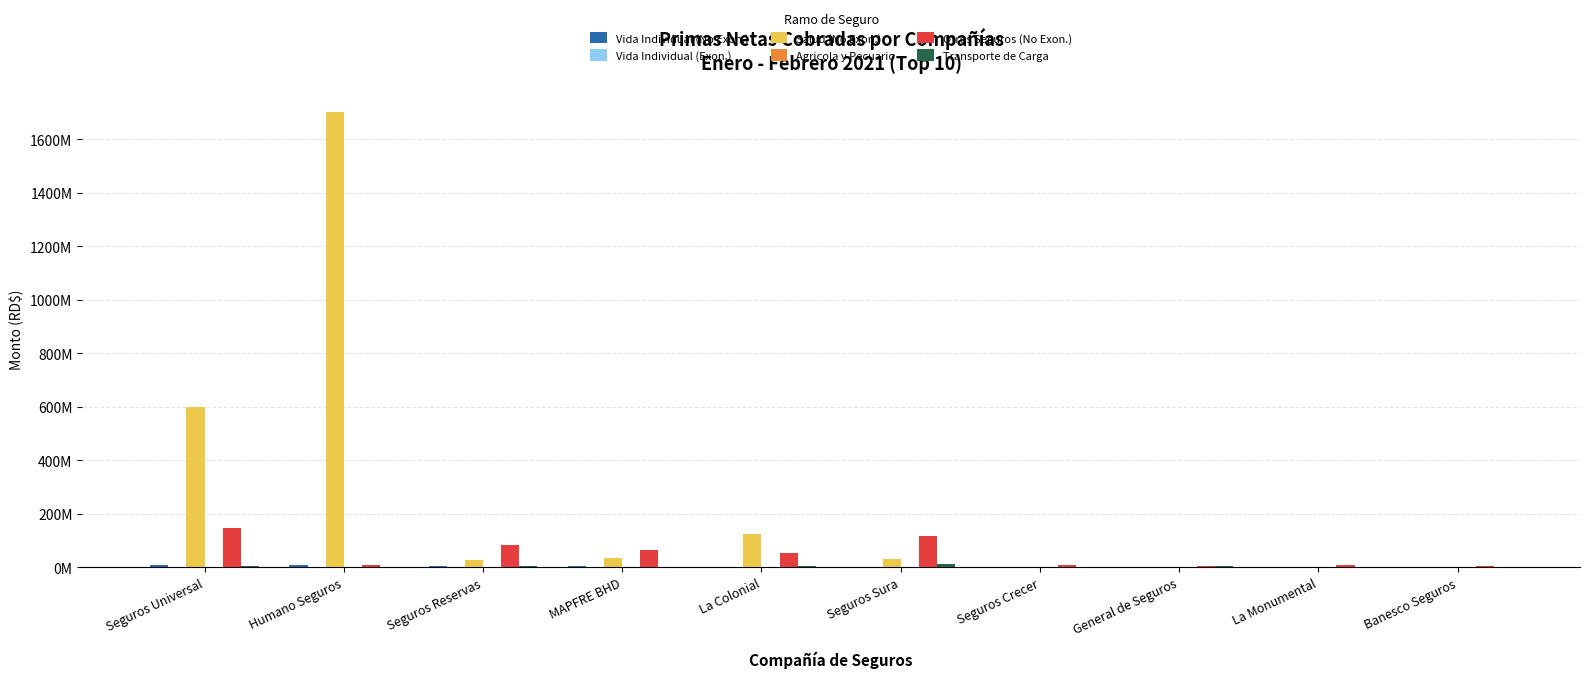

Are the bars grouped side by side (vs. stacked)?

Yes